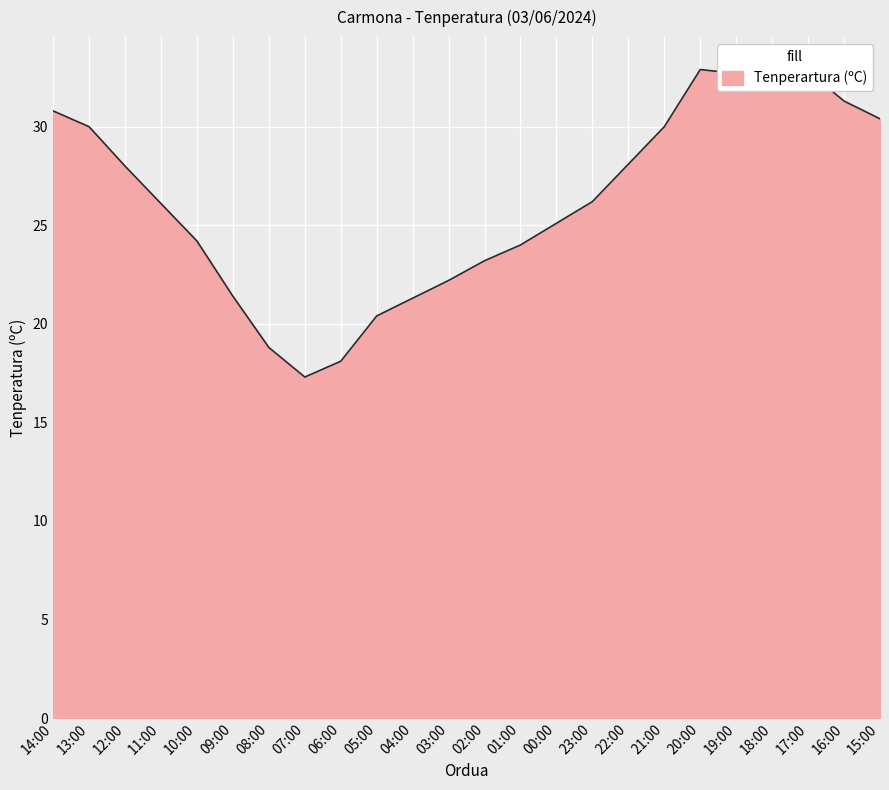

What is the minimum value shown in the chart?

17.3